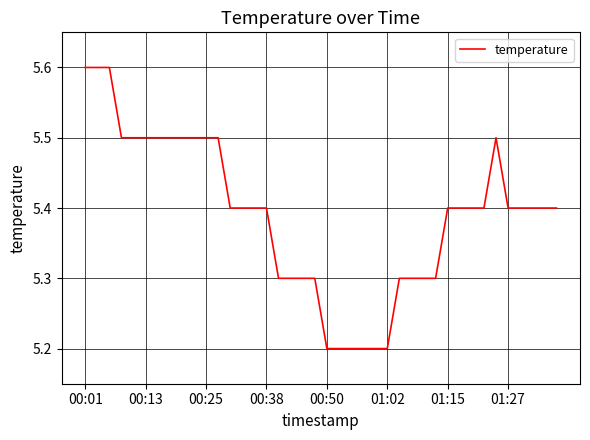

Reading right to left, extract all data points from this chart.

5.4	5.4	5.4	5.4	5.4	5.5	5.4	5.4	5.4	5.4	5.3	5.3	5.3	5.3	5.2	5.2	5.2	5.2	5.2	5.2	5.3	5.3	5.3	5.3	5.4	5.4	5.4	5.4	5.5	5.5	5.5	5.5	5.5	5.5	5.5	5.5	5.5	5.6	5.6	5.6